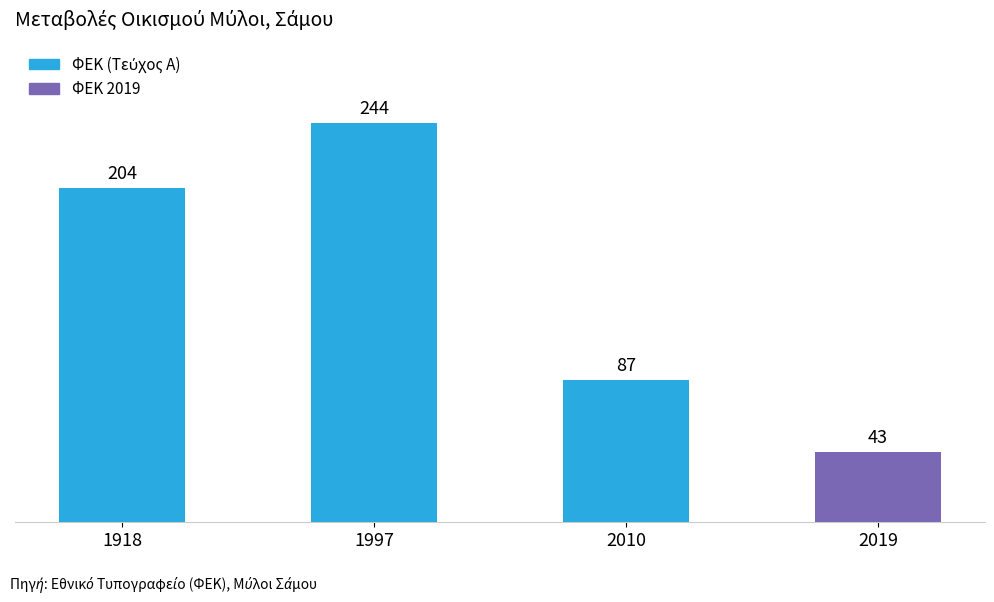

Reading right to left, extract all data points from this chart.

43	87	244	204